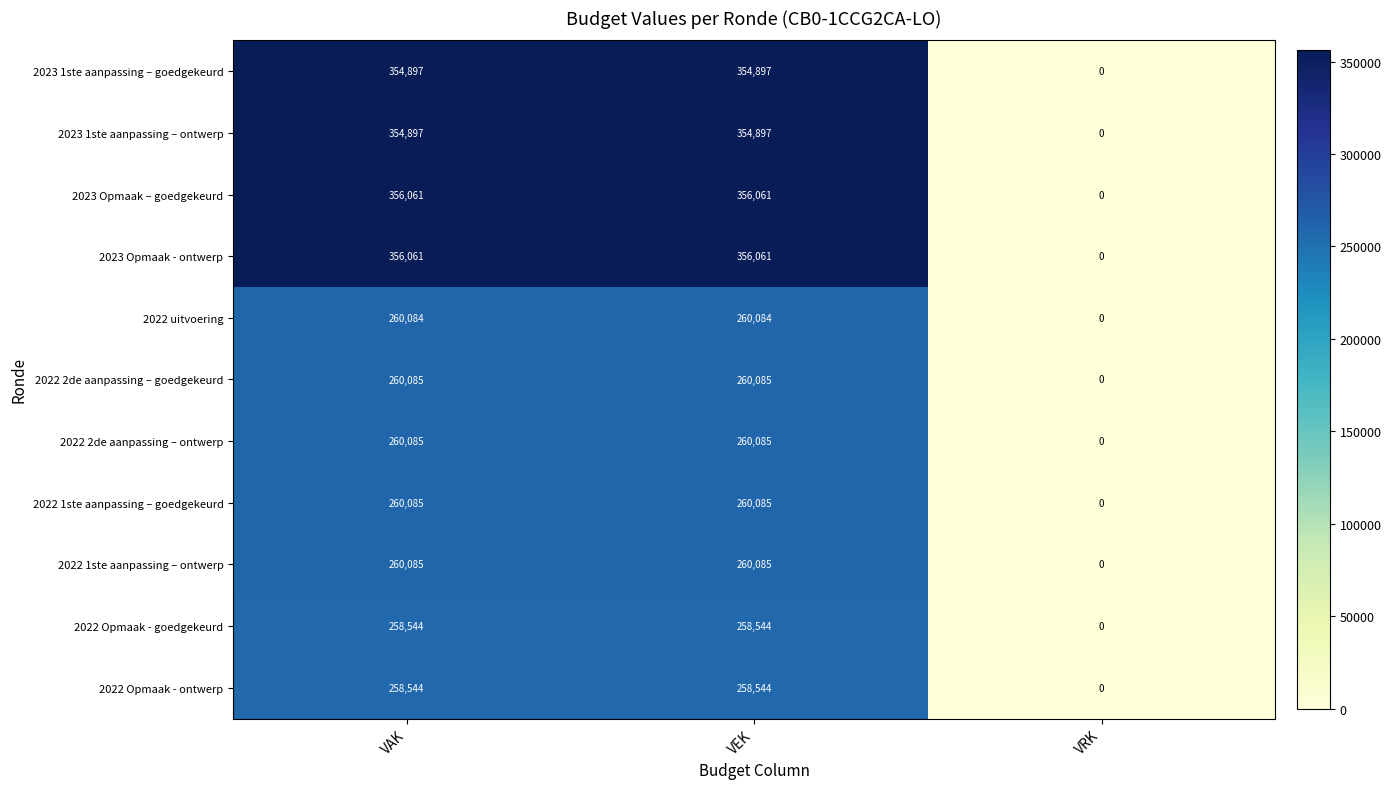

What is the total value across all series at VEK?

3239428